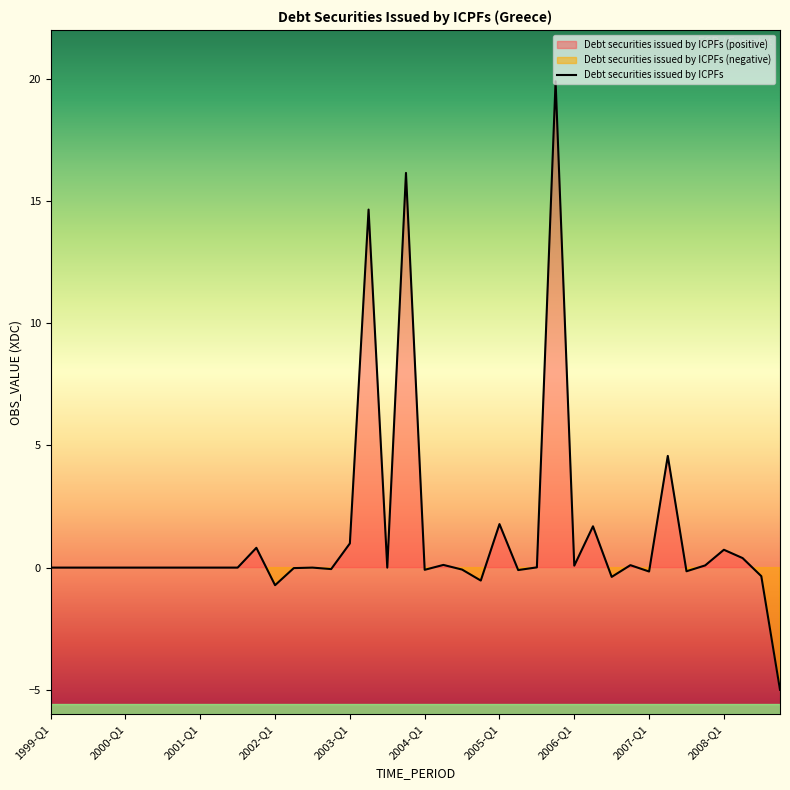

Rank the categories by value from highest to lowest.

2005-Q4, 2003-Q4, 2003-Q2, 2007-Q2, 2005-Q1, 2006-Q2, 2003-Q1, 2001-Q4, 2008-Q1, 2008-Q2, 2004-Q2, 2006-Q4, 2007-Q4, 2006-Q1, 2005-Q3, 1999-Q1, 1999-Q2, 1999-Q3, 1999-Q4, 2000-Q1, 2000-Q2, 2000-Q3, 2000-Q4, 2001-Q1, 2001-Q2, 2001-Q3, 2002-Q3, 2003-Q3, 2002-Q2, 2002-Q4, 2004-Q3, 2004-Q1, 2005-Q2, 2007-Q3, 2007-Q1, 2008-Q3, 2006-Q3, 2004-Q4, 2002-Q1, 2008-Q4